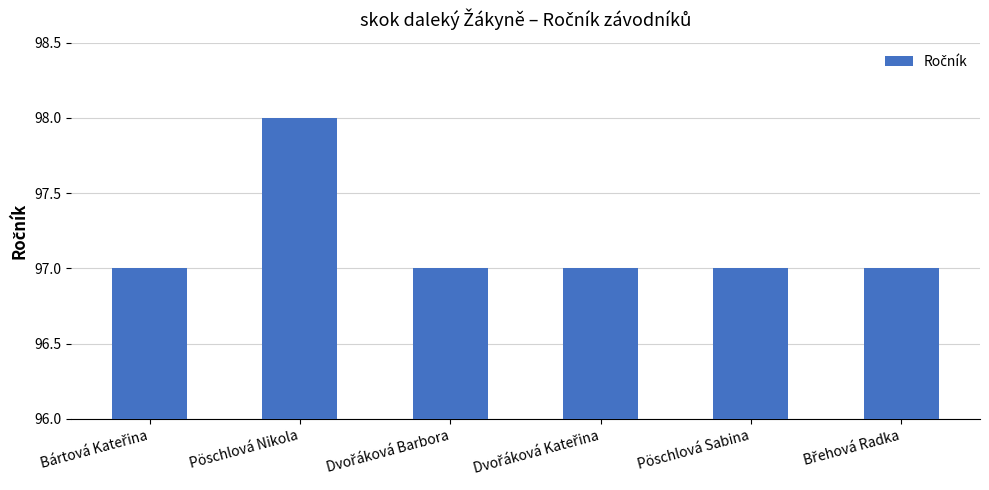

Which category has the highest value across all series?

Pöschlová Nikola